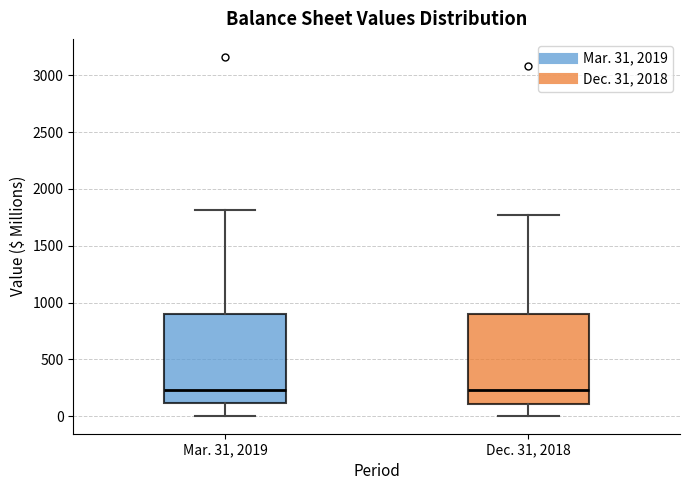

Where does the upper whisker of the box for Mar. 31, 2019 end on the y-axis? The values are not printed on the chart, so give them approximately, as read against the axis.

1800